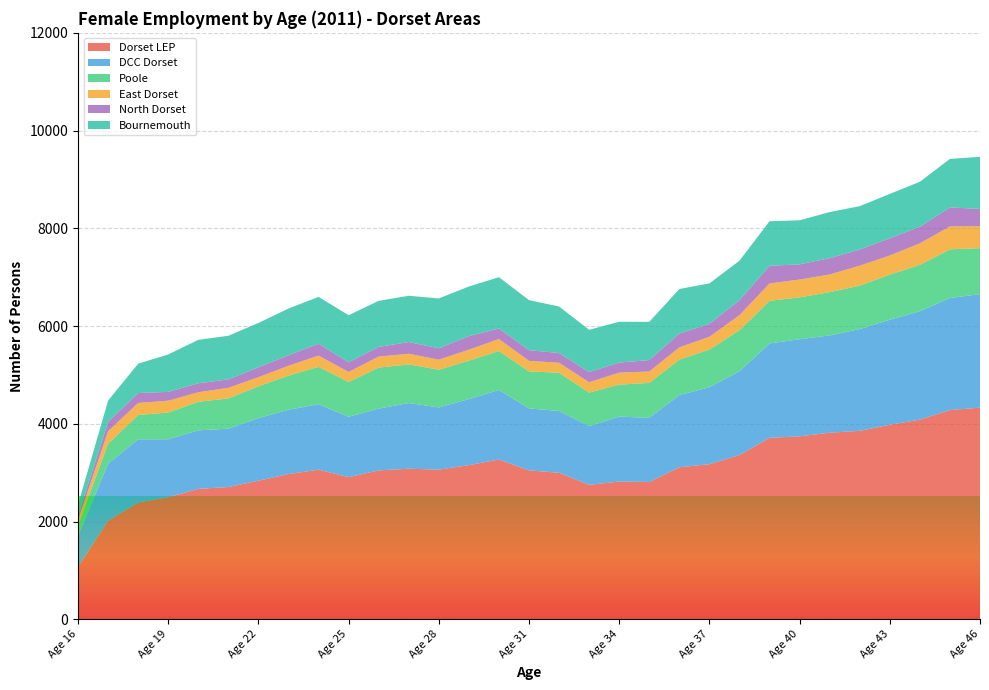

Reading left to right, transcribe all the data shown in this chart.

Dorset LEP: Age 16=1073	Age 17=2015	Age 18=2391	Age 19=2499	Age 20=2670	Age 21=2707	Age 22=2837	Age 23=2972	Age 24=3063	Age 25=2910	Age 26=3047	Age 27=3082	Age 28=3064	Age 29=3155	Age 30=3270	Age 31=3048	Age 32=2999	Age 33=2752	Age 34=2819	Age 35=2810	Age 36=3112	Age 37=3174	Age 38=3362	Age 39=3714	Age 40=3745	Age 41=3819	Age 42=3857	Age 43=3981	Age 44=4086	Age 45=4282	Age 46=4331
DCC Dorset: Age 16=632	Age 17=1170	Age 18=1292	Age 19=1185	Age 20=1197	Age 21=1194	Age 22=1280	Age 23=1316	Age 24=1339	Age 25=1234	Age 26=1265	Age 27=1344	Age 28=1272	Age 29=1351	Age 30=1423	Age 31=1268	Age 32=1264	Age 33=1202	Age 34=1330	Age 35=1312	Age 36=1476	Age 37=1576	Age 38=1714	Age 39=1931	Age 40=1986	Age 41=1989	Age 42=2082	Age 43=2149	Age 44=2219	Age 45=2293	Age 46=2322
Poole: Age 16=218	Age 17=409	Age 18=498	Age 19=548	Age 20=584	Age 21=620	Age 22=651	Age 23=699	Age 24=765	Age 25=713	Age 26=839	Age 27=791	Age 28=772	Age 29=788	Age 30=797	Age 31=757	Age 32=783	Age 33=685	Age 34=654	Age 35=716	Age 36=725	Age 37=770	Age 38=840	Age 39=872	Age 40=857	Age 41=887	Age 42=888	Age 43=924	Age 44=947	Age 45=996	Age 46=942
East Dorset: Age 16=108	Age 17=256	Age 18=246	Age 19=242	Age 20=196	Age 21=216	Age 22=187	Age 23=201	Age 24=230	Age 25=205	Age 26=226	Age 27=218	Age 28=205	Age 29=224	Age 30=246	Age 31=216	Age 32=204	Age 33=213	Age 34=245	Age 35=233	Age 36=252	Age 37=262	Age 38=308	Age 39=356	Age 40=365	Age 41=361	Age 42=410	Age 43=390	Age 44=442	Age 45=468	Age 46=447
North Dorset: Age 16=90	Age 17=190	Age 18=203	Age 19=180	Age 20=183	Age 21=172	Age 22=203	Age 23=215	Age 24=242	Age 25=198	Age 26=197	Age 27=239	Age 28=233	Age 29=276	Age 30=215	Age 31=219	Age 32=199	Age 33=207	Age 34=206	Age 35=234	Age 36=283	Age 37=264	Age 38=306	Age 39=362	Age 40=310	Age 41=334	Age 42=330	Age 43=353	Age 44=339	Age 45=389	Age 46=355
Bournemouth: Age 16=223	Age 17=436	Age 18=601	Age 19=766	Age 20=889	Age 21=893	Age 22=906	Age 23=957	Age 24=959	Age 25=963	Age 26=943	Age 27=947	Age 28=1020	Age 29=1016	Age 30=1050	Age 31=1023	Age 32=952	Age 33=865	Age 34=835	Age 35=782	Age 36=911	Age 37=828	Age 38=808	Age 39=911	Age 40=902	Age 41=943	Age 42=887	Age 43=908	Age 44=920	Age 45=993	Age 46=1067